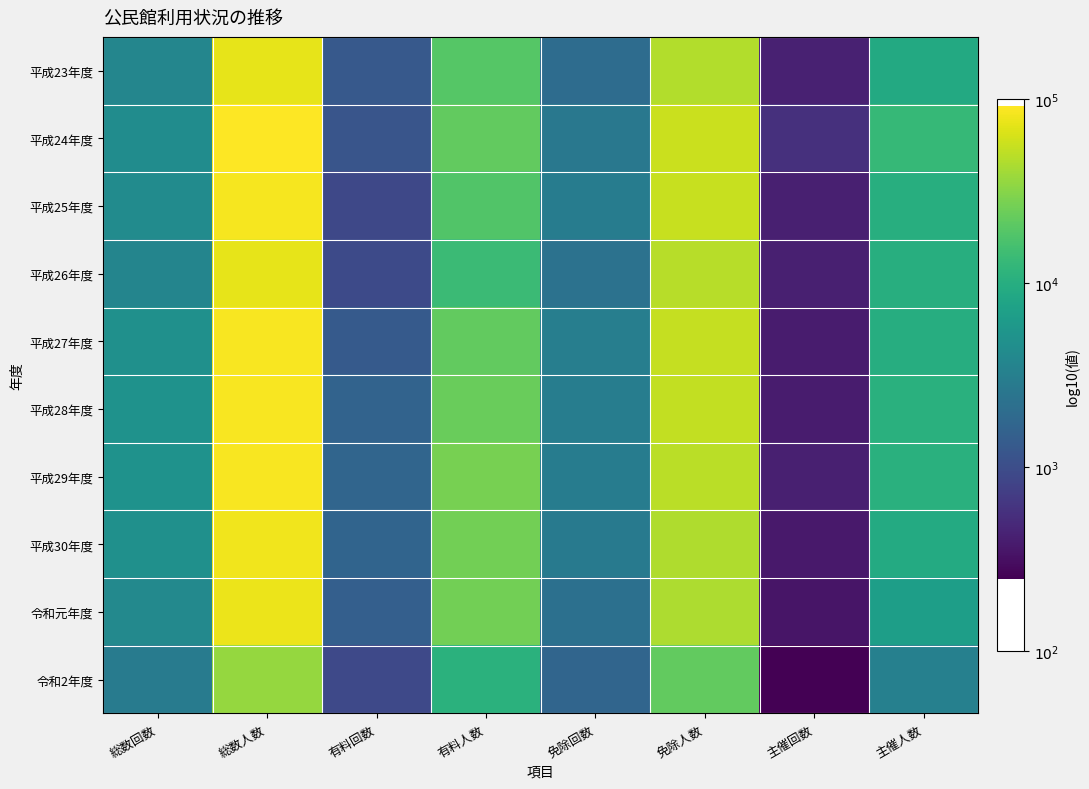

Count the number of data series in this chart.

10